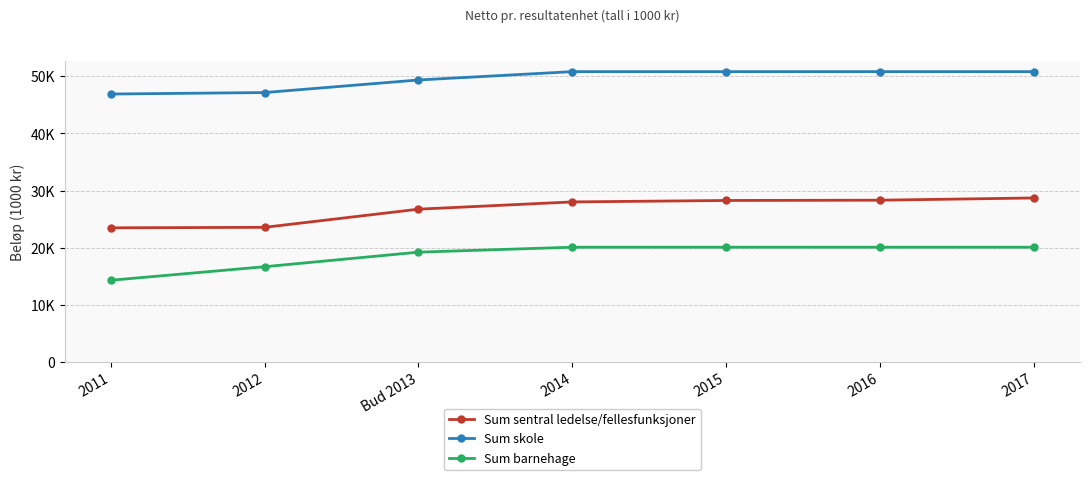

What are all the series names shown in the legend?

Sum sentral ledelse/fellesfunksjoner, Sum skole, Sum barnehage